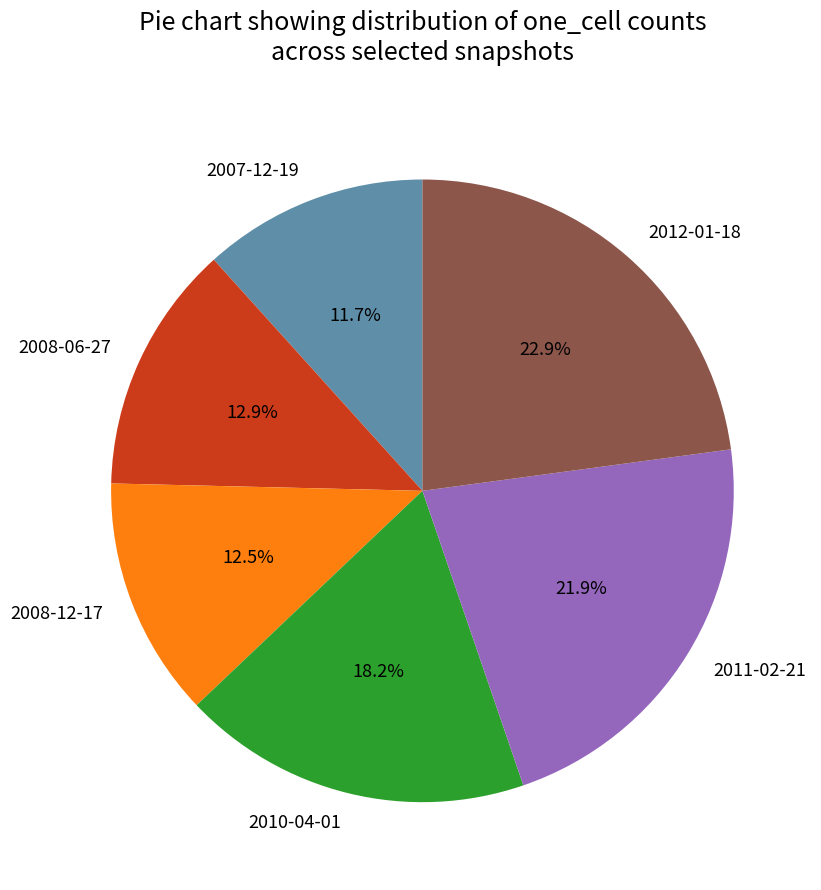

Count the number of slices in the pie.

6